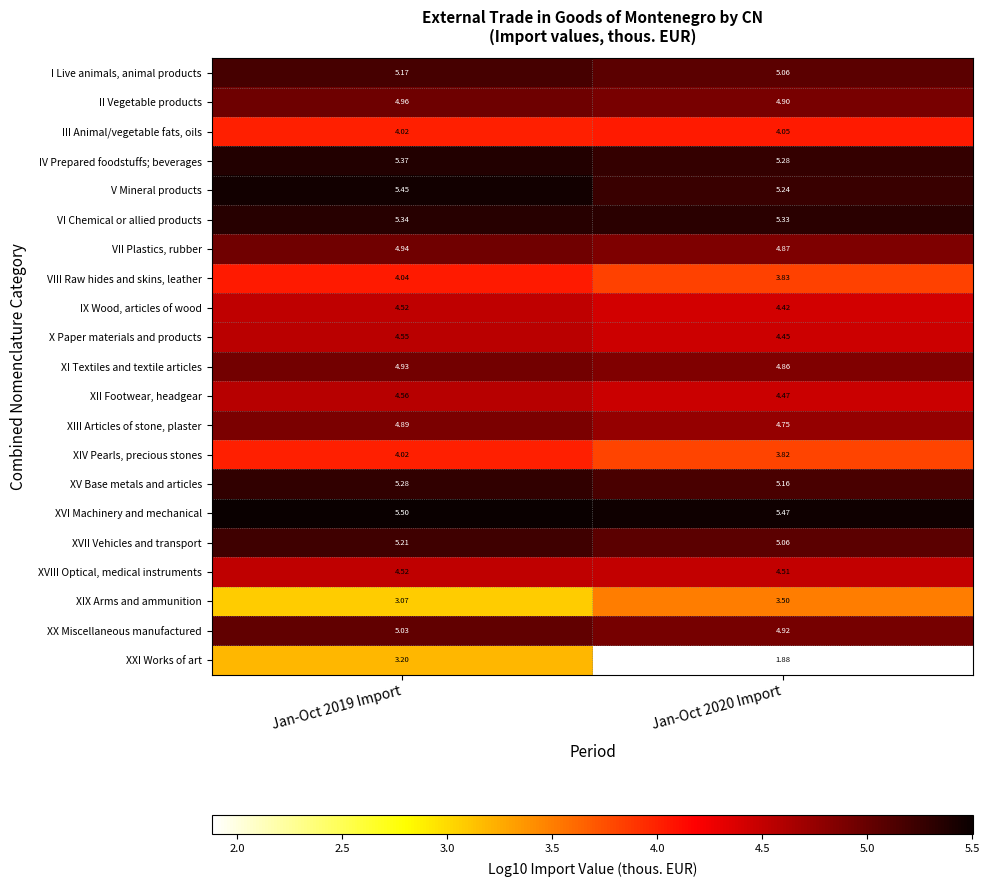

Which series has the widest spread of values?

XXI Works of art